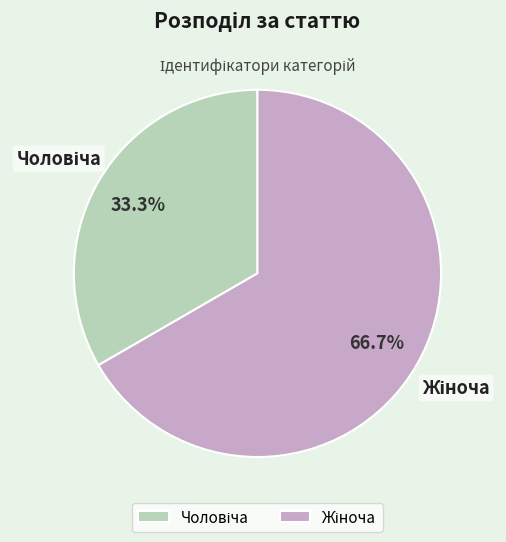

How many slices are in this pie chart?

2